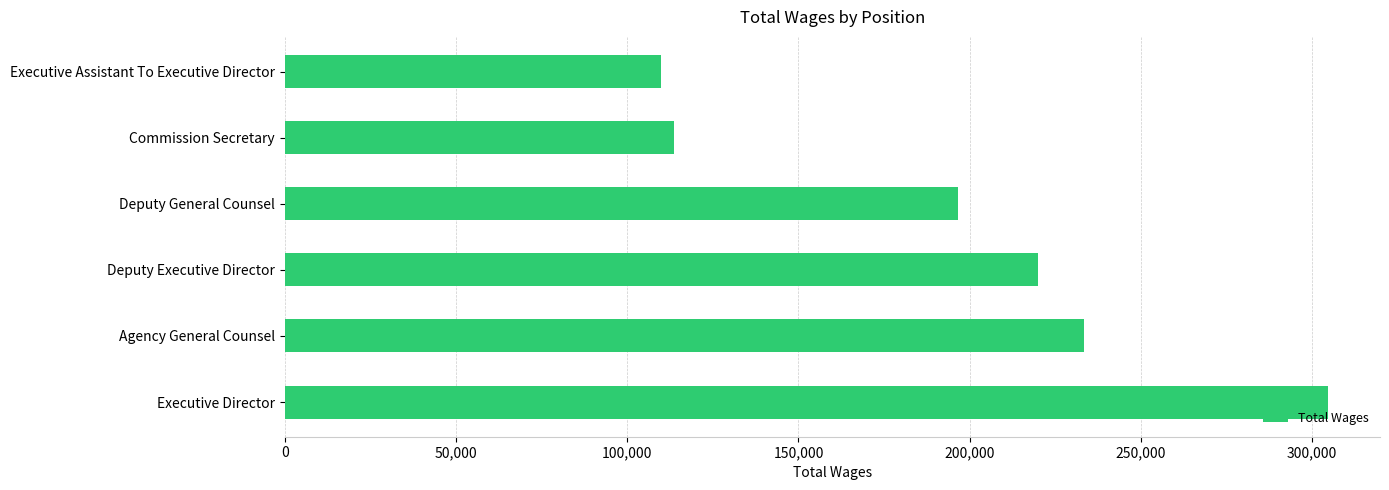

The value at Deputy General Counsel is 43927. True or false?

False